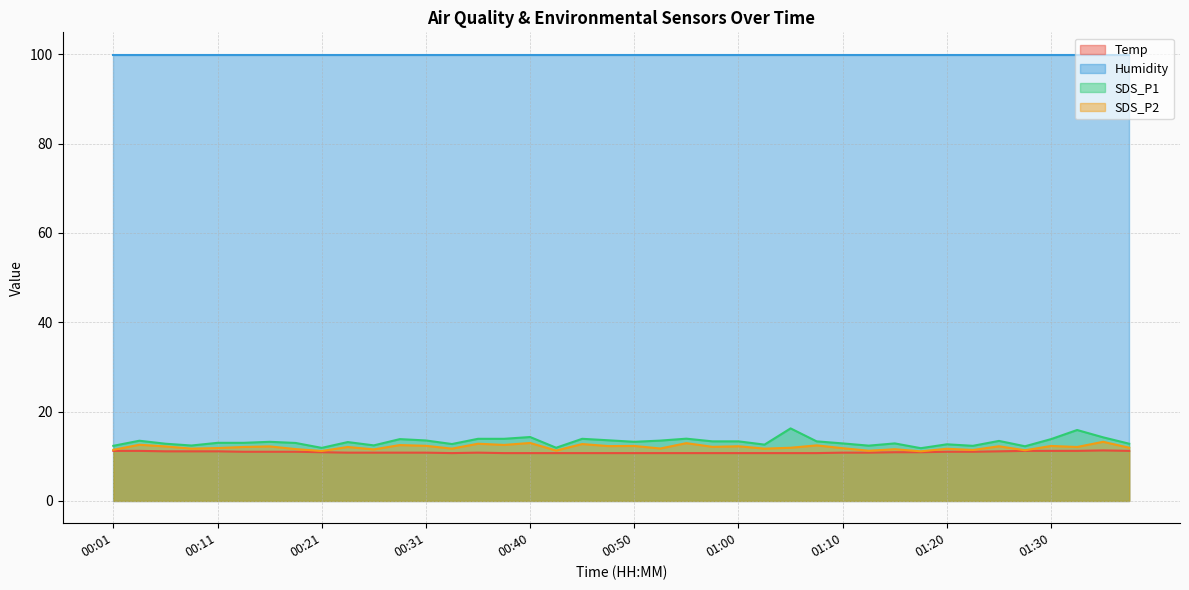

How many interior local valleys does the SDS_P1 series have?

11